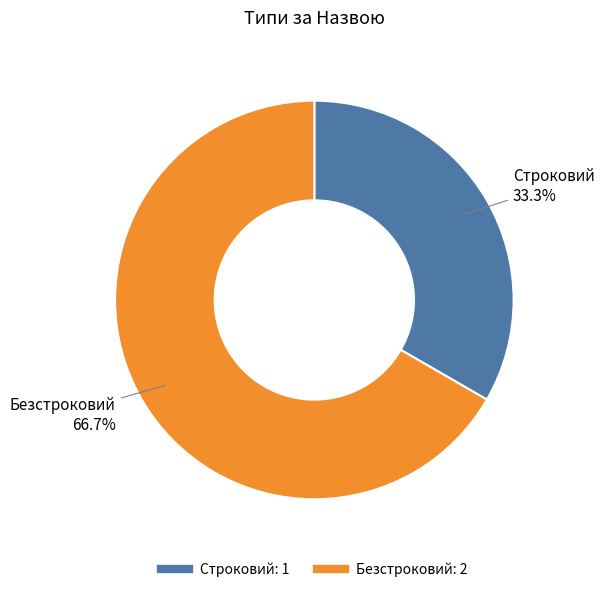

Approximately how many times larger is the value at Безстроковий compared to Строковий?

2.0